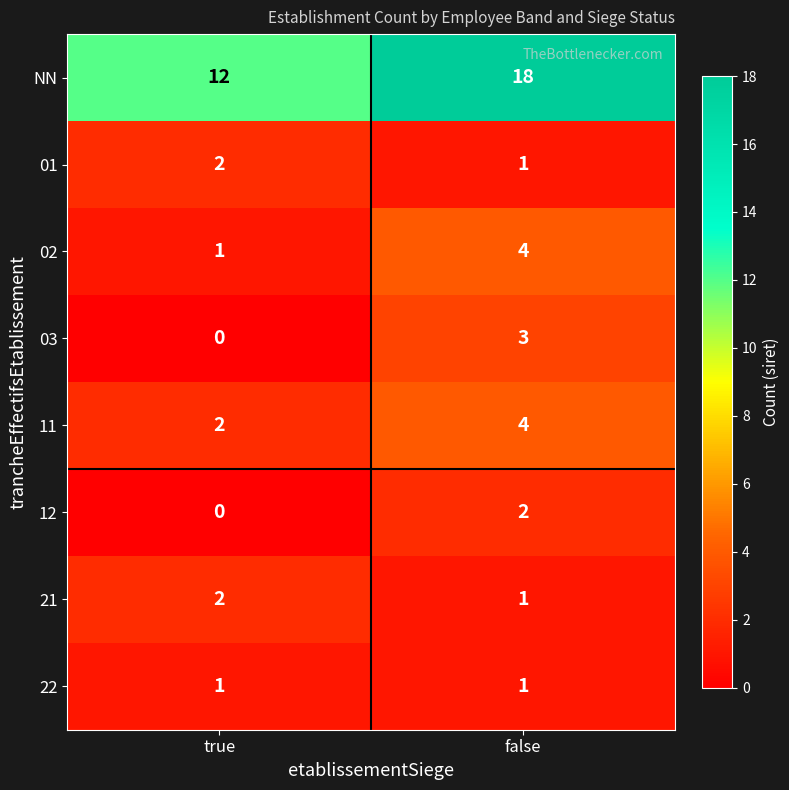

Which category has the lowest value in the 01 series?

false